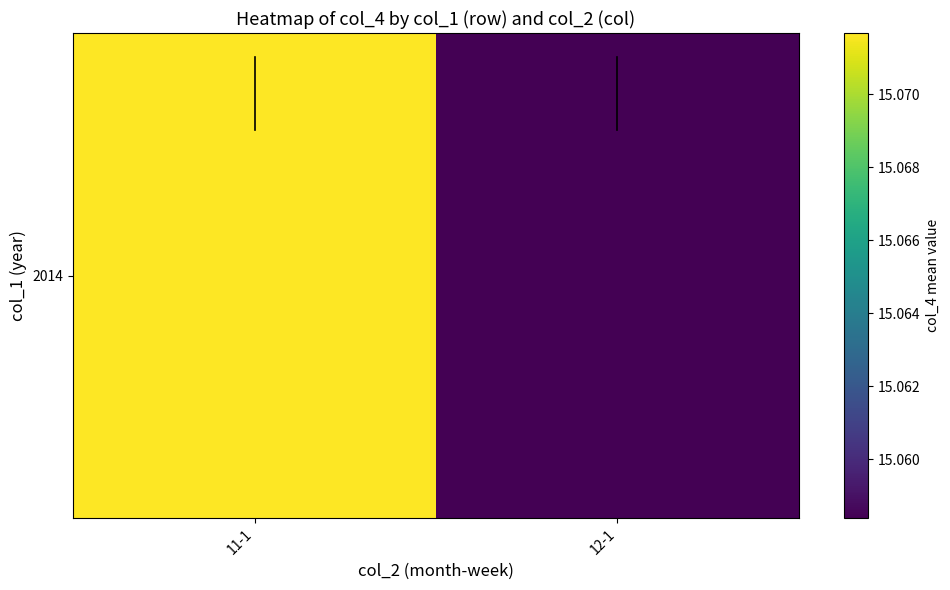

What is the minimum value shown in the chart?

15.1